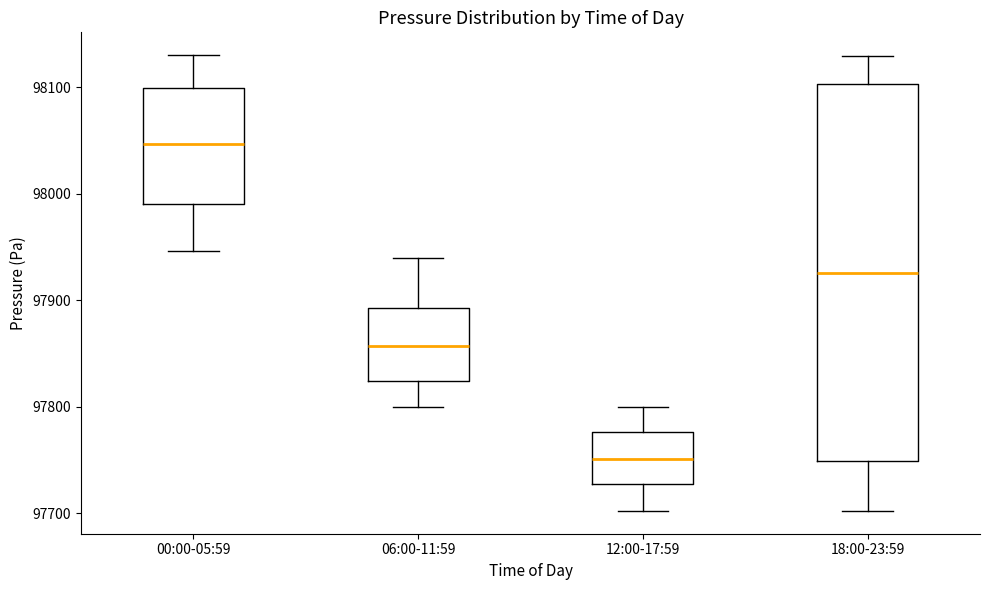

Where does the upper whisker of the box for 00:00-05:59 end on the y-axis? The values are not printed on the chart, so give them approximately, as read against the axis.

98130